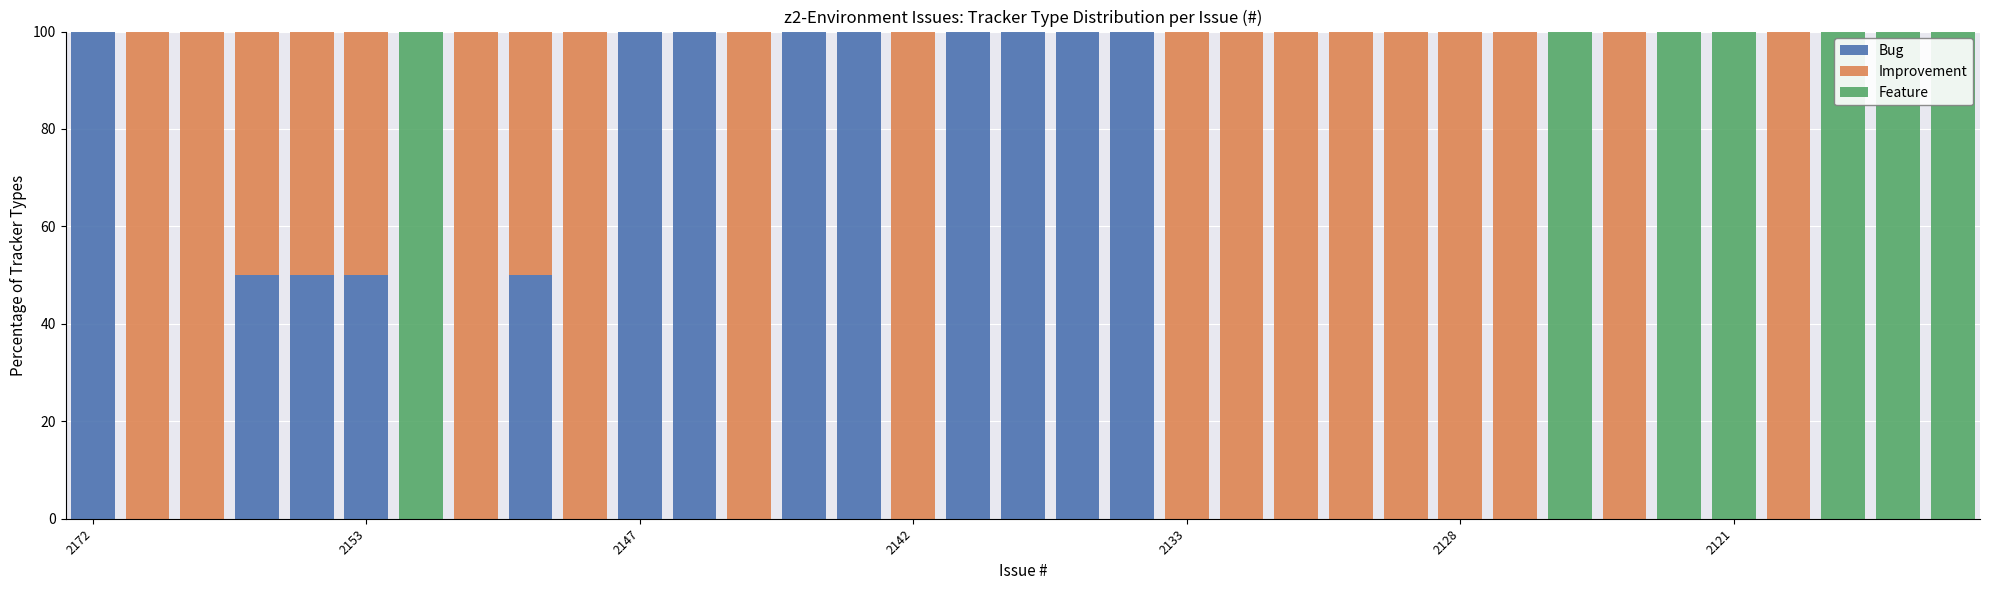

What is the highest value of the Bug series?

100